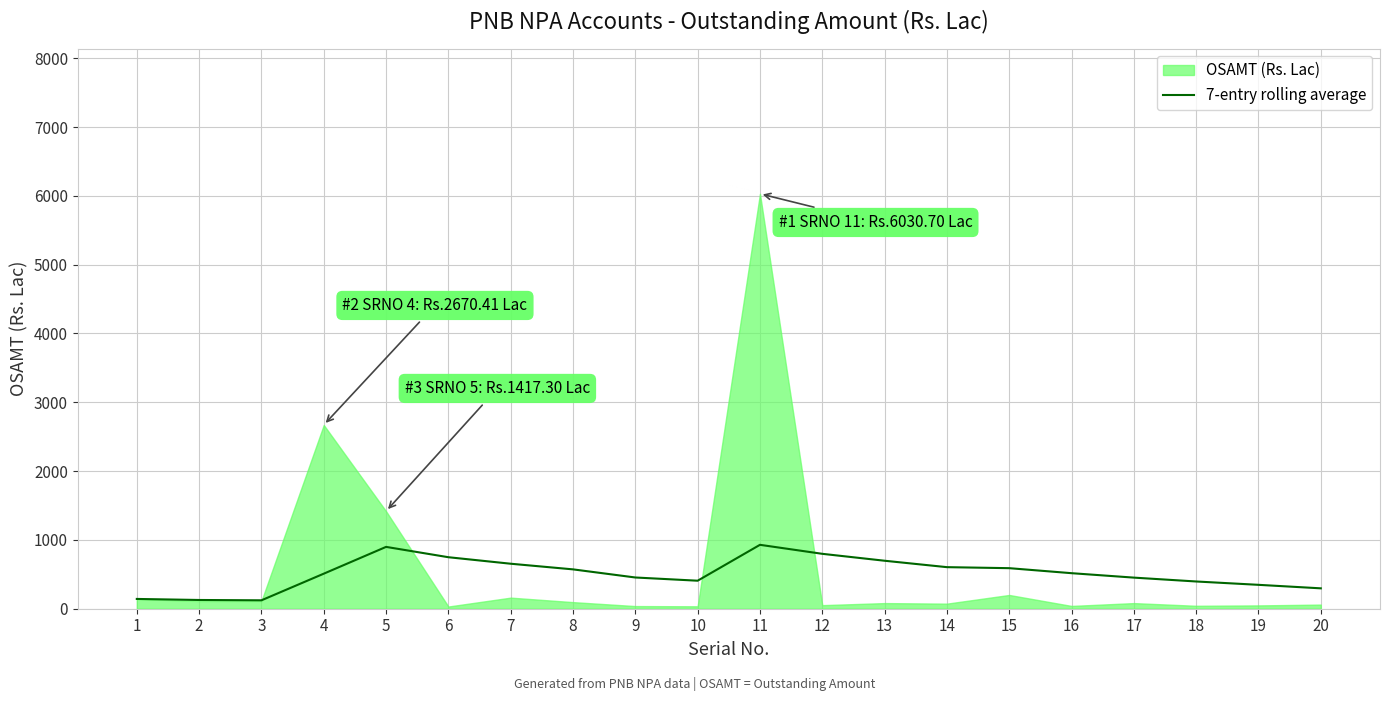

What is the value of the 6th point from the left?

748.5